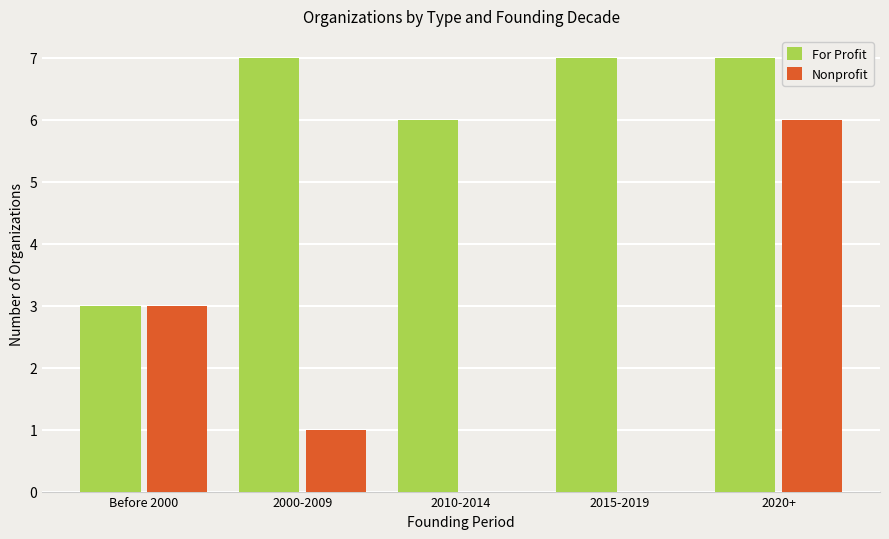

Where does the Nonprofit series first go above 1?

Before 2000